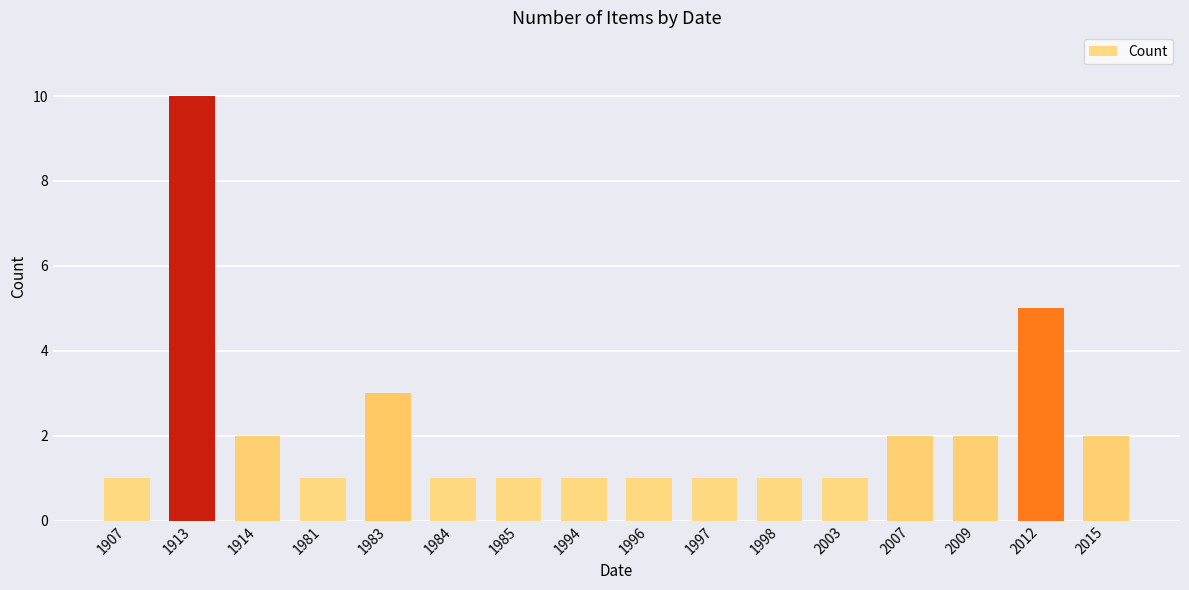

Between 1913 and 1996, which is larger?

1913